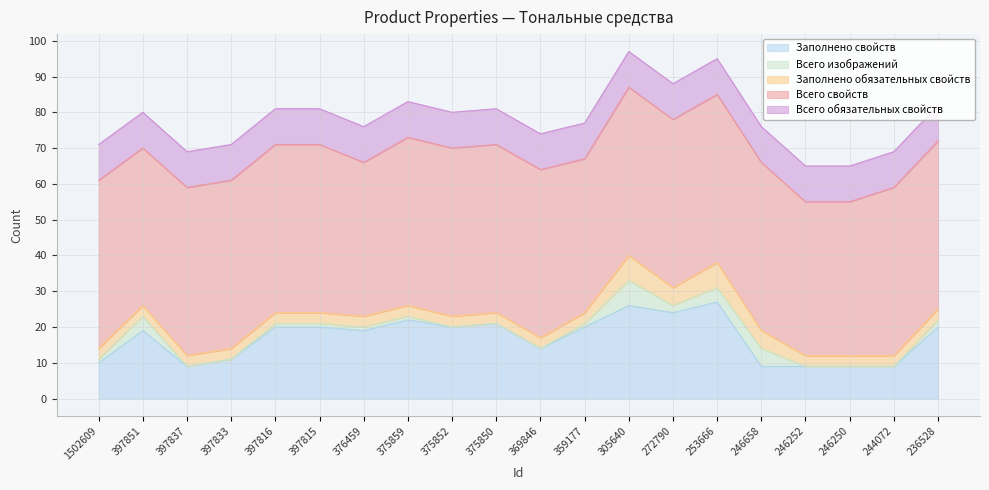

At which category is the sum across all series the highest?

305640